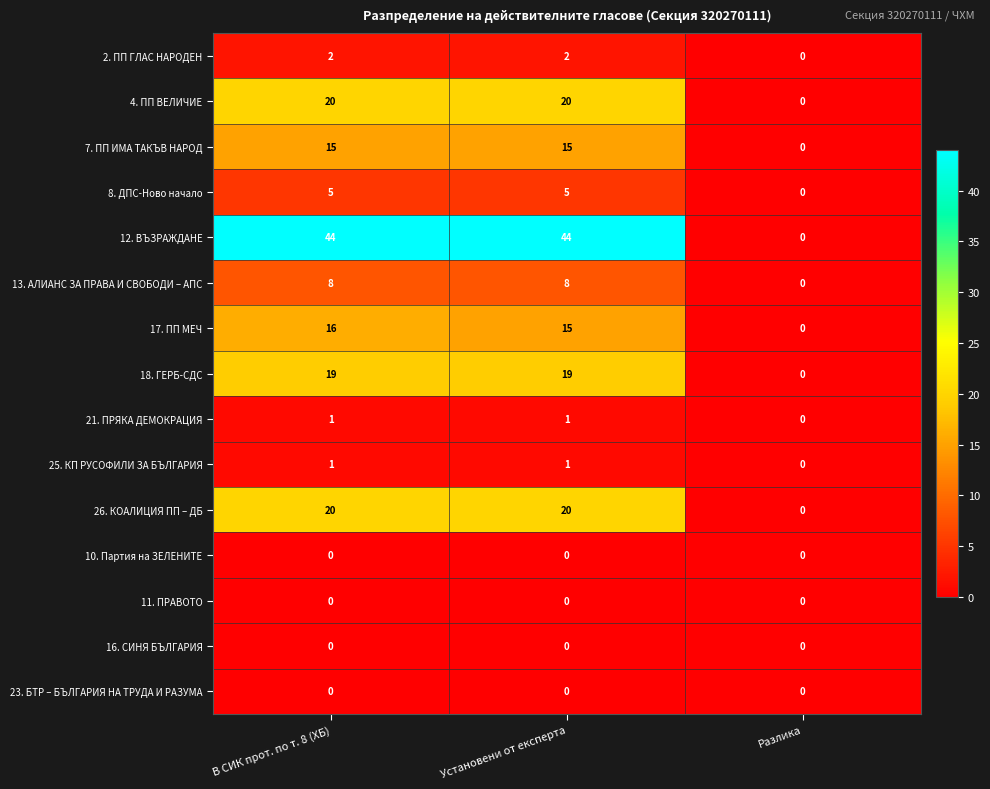

What is the average value of the 8. ДПС-Ново начало series?

3